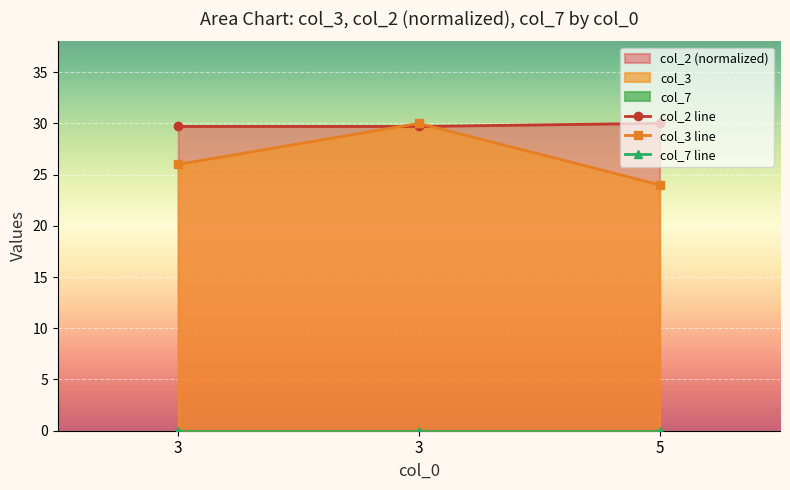

Which series has the largest total across all categories?

col_2 line